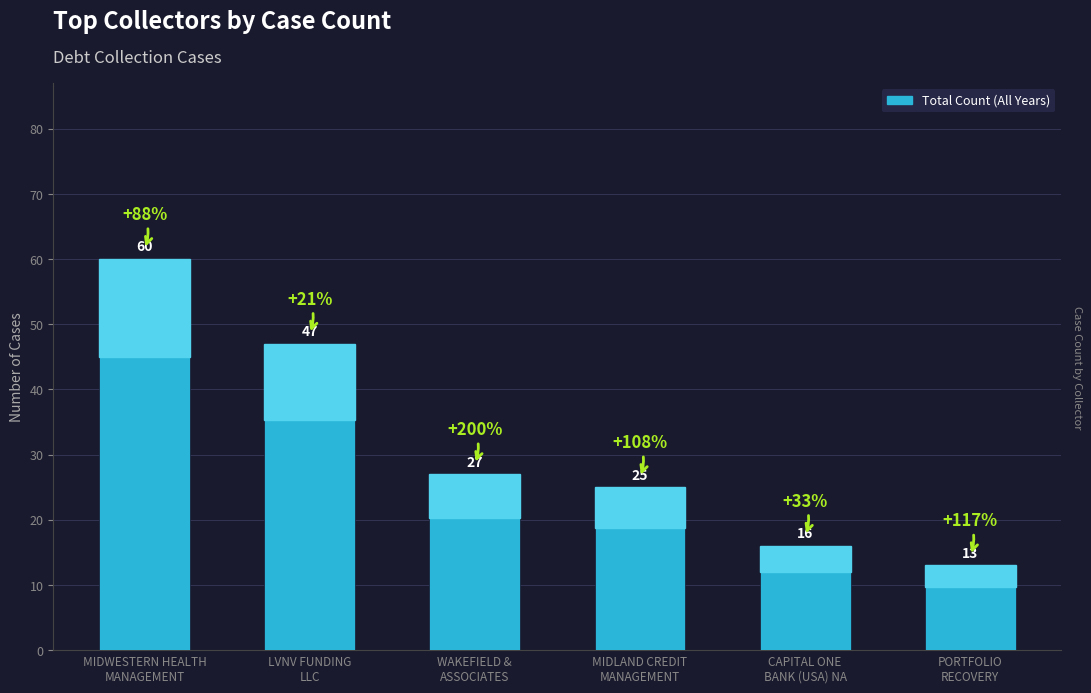

Which category has the lowest value across all series?

PORTFOLIO
RECOVERY